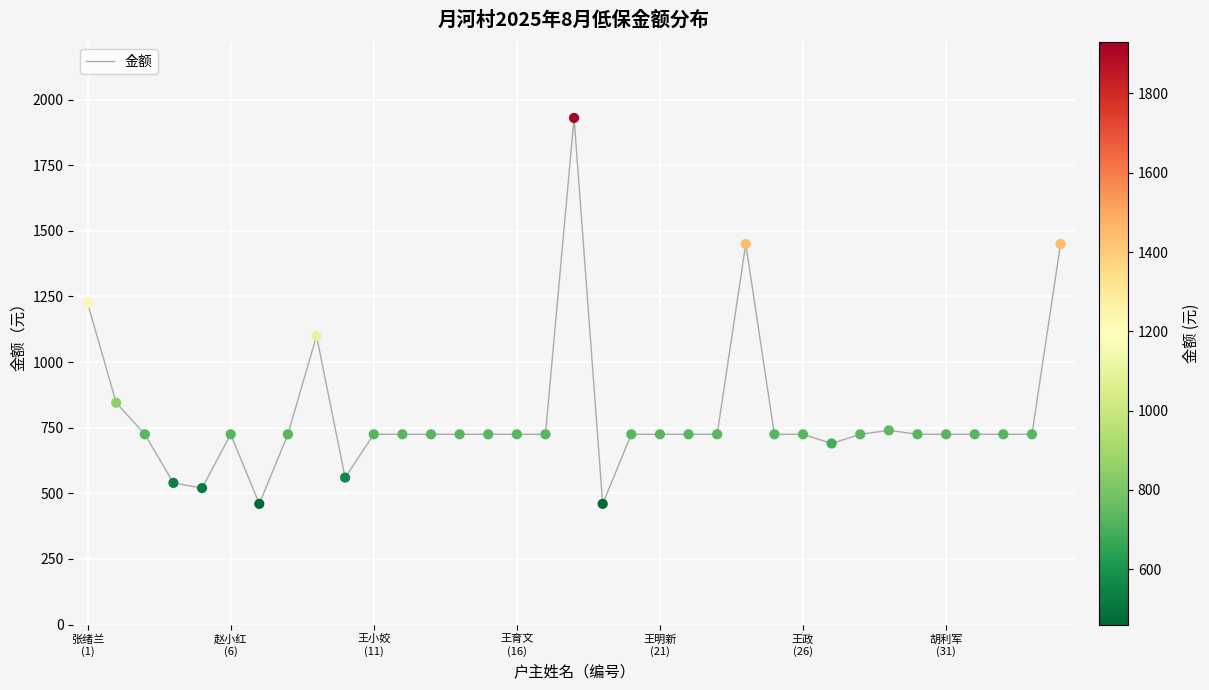

What is the difference between the maximum and minimum values?

1470